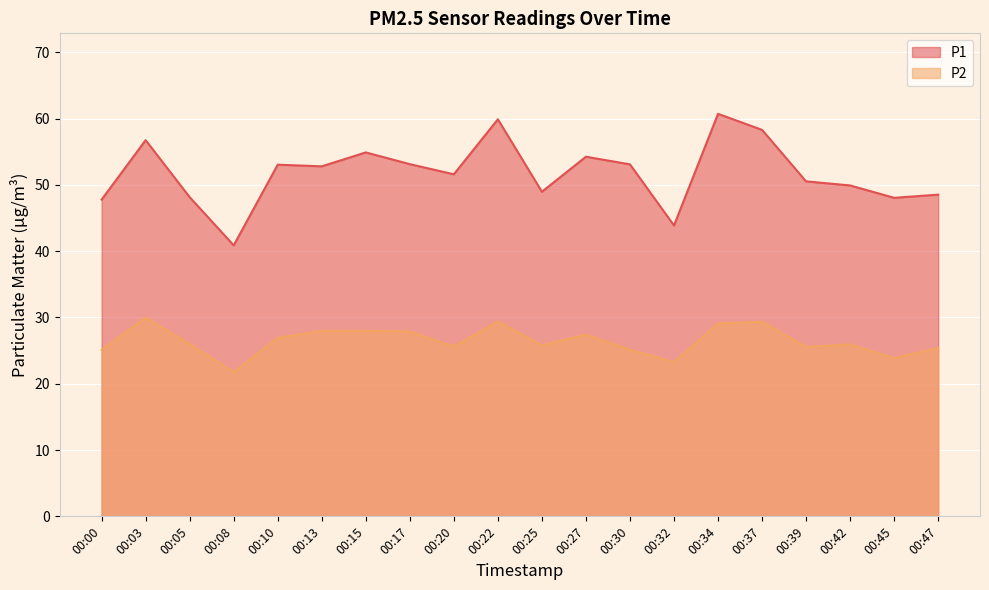

Reading left to right, list all the values displayed in this chart.

P1: 00:00=47.8	00:03=56.8	00:05=48.1	00:08=40.9	00:10=53.0	00:13=52.8	00:15=54.9	00:17=53.1	00:20=51.6	00:22=59.9	00:25=49.0	00:27=54.2	00:30=53.1	00:32=43.9	00:34=60.7	00:37=58.3	00:39=50.5	00:42=49.9	00:45=48.0	00:47=48.5
P2: 00:00=25.1	00:03=29.9	00:05=26.0	00:08=21.8	00:10=26.9	00:13=28.0	00:15=28.0	00:17=27.9	00:20=25.6	00:22=29.4	00:25=25.8	00:27=27.4	00:30=25.1	00:32=23.3	00:34=29.1	00:37=29.4	00:39=25.6	00:42=25.9	00:45=23.9	00:47=25.4